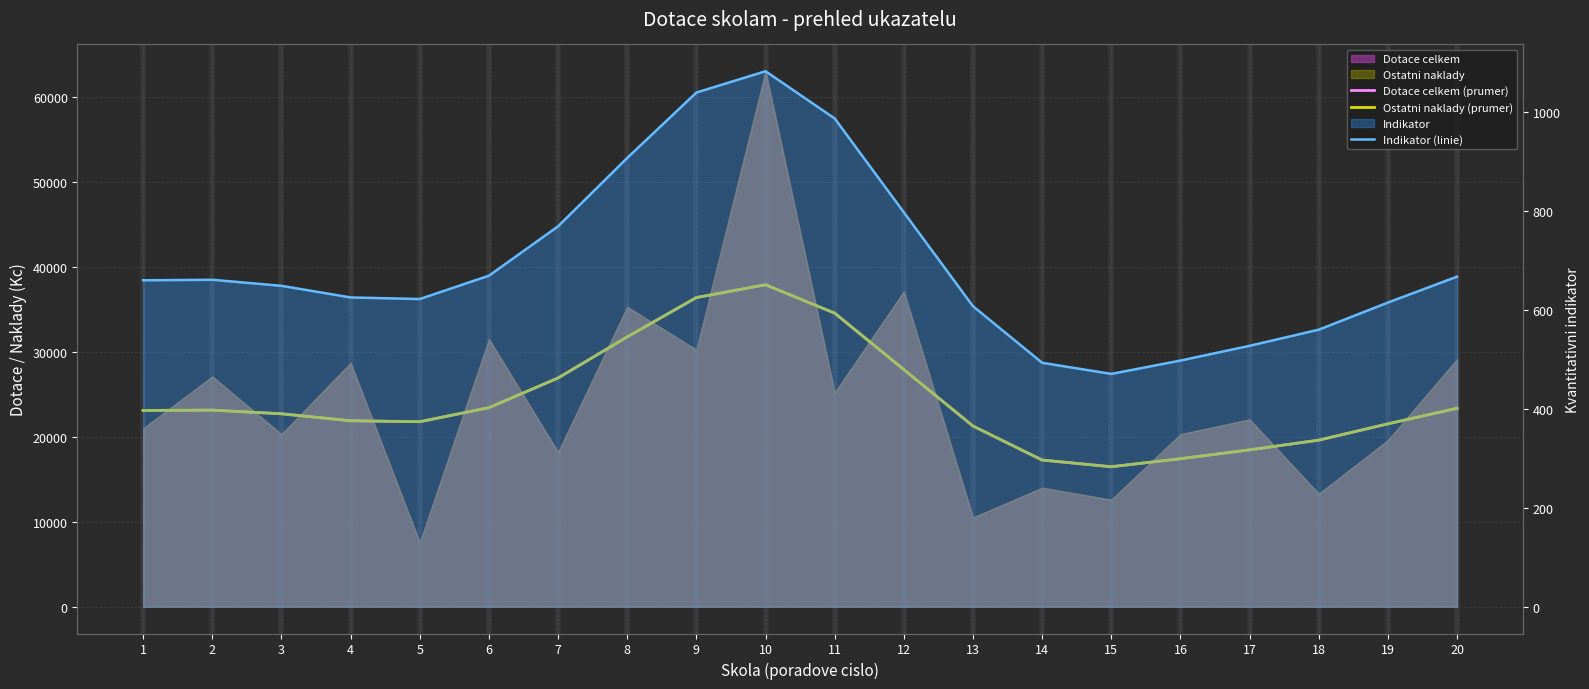

Is it true that Dotace celkem (prumer) equals 63951.6 at 9?

False